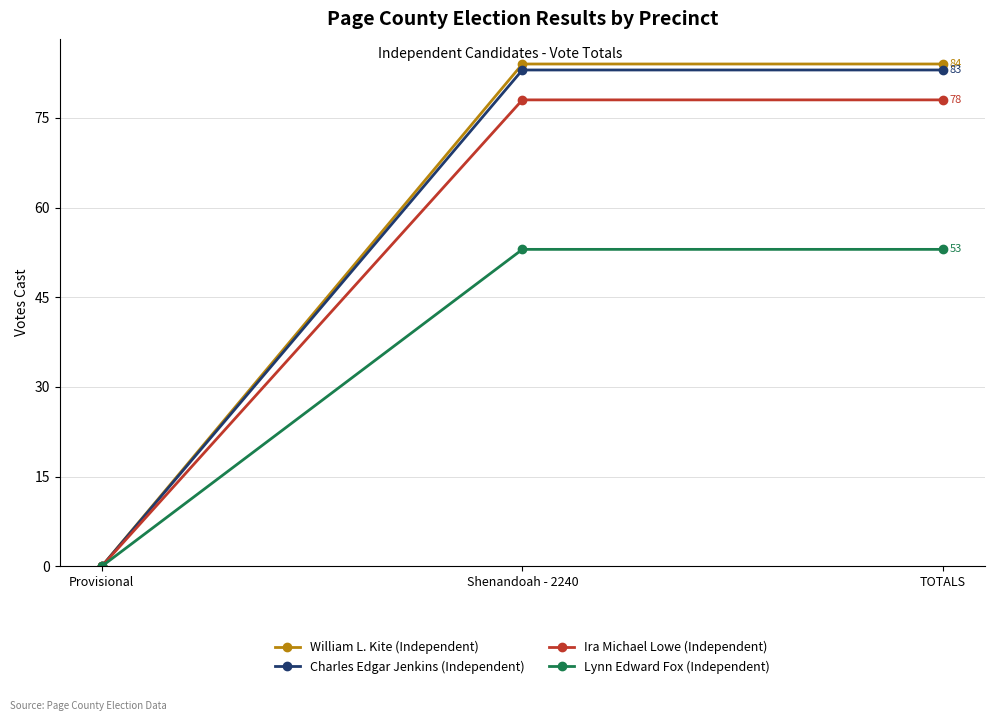

Which category has the lowest value in the Ira Michael Lowe (Independent) series?

Provisional